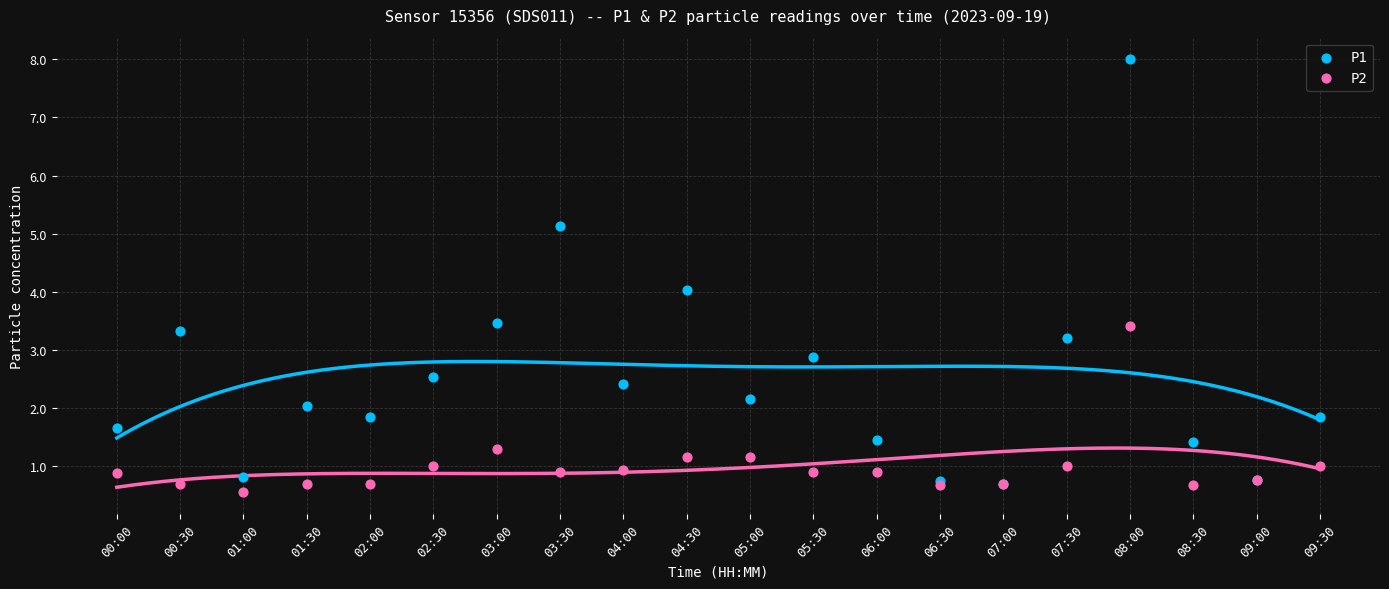

What are all the series names shown in the legend?

P1, P2